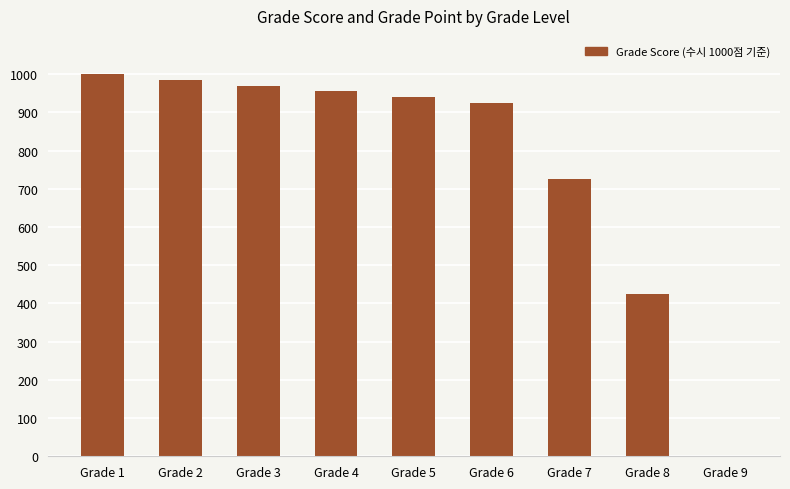

How many series are shown in this chart?

1